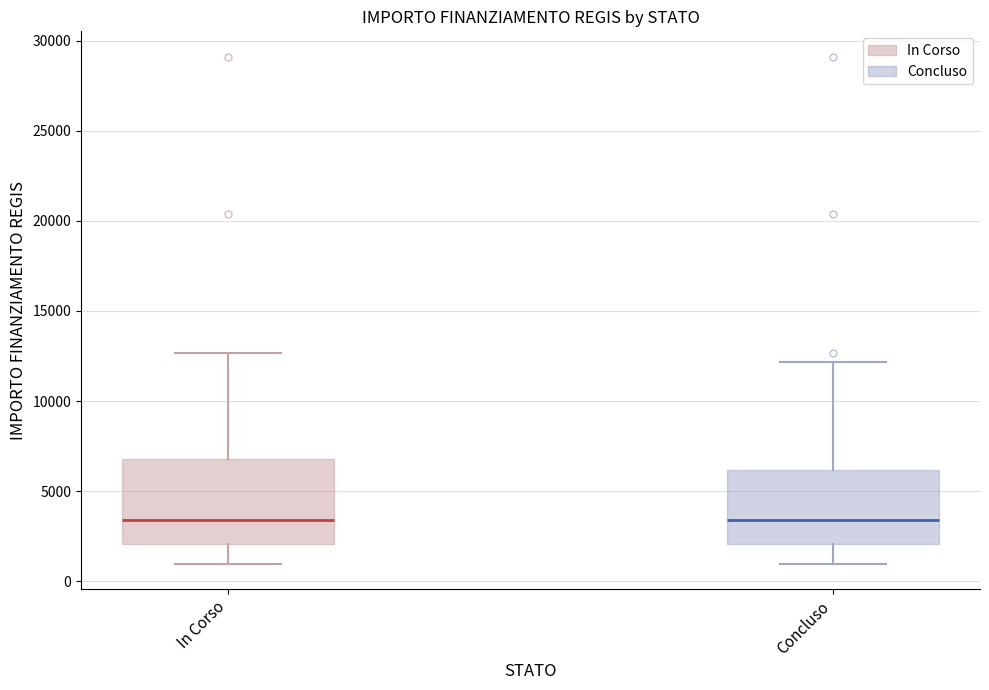

Comparing the boxes themselves (not the whiskers), which one is the tallest?

In Corso